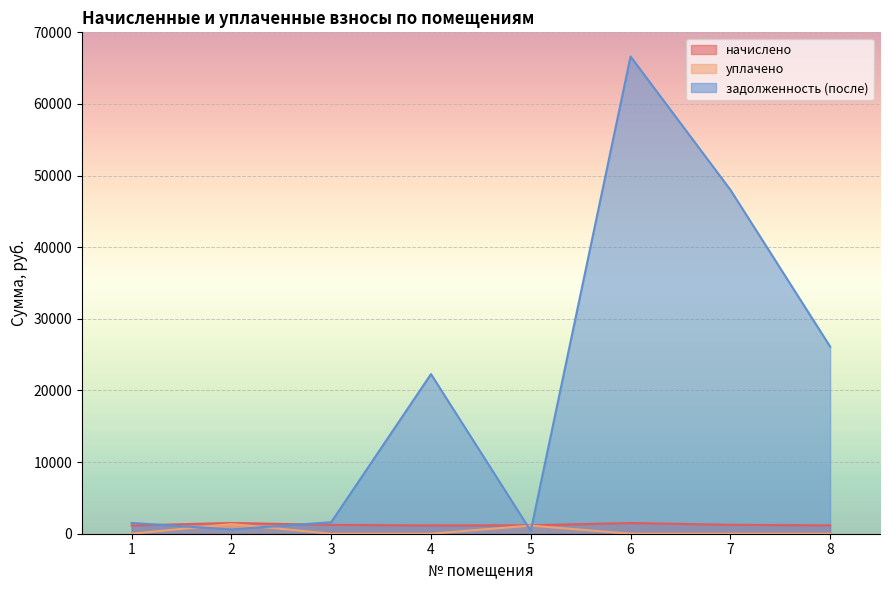

True or false: начислено and уплачено cross at least once.

False